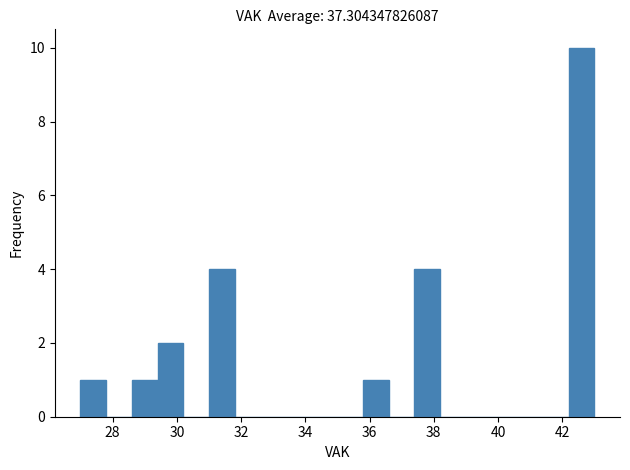

Over which range of the x-axis is the bar tallest?

42.2 to 43.0